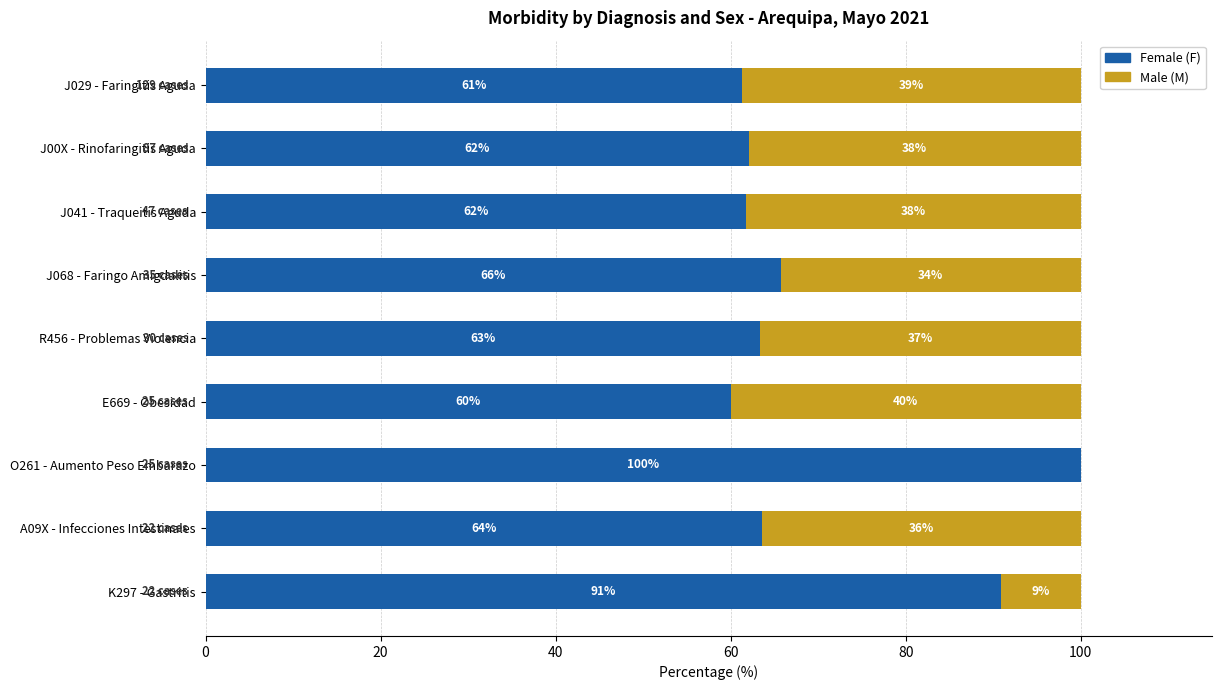

What is the total value across all series at J041 - Traqueitis Aguda?

100.0